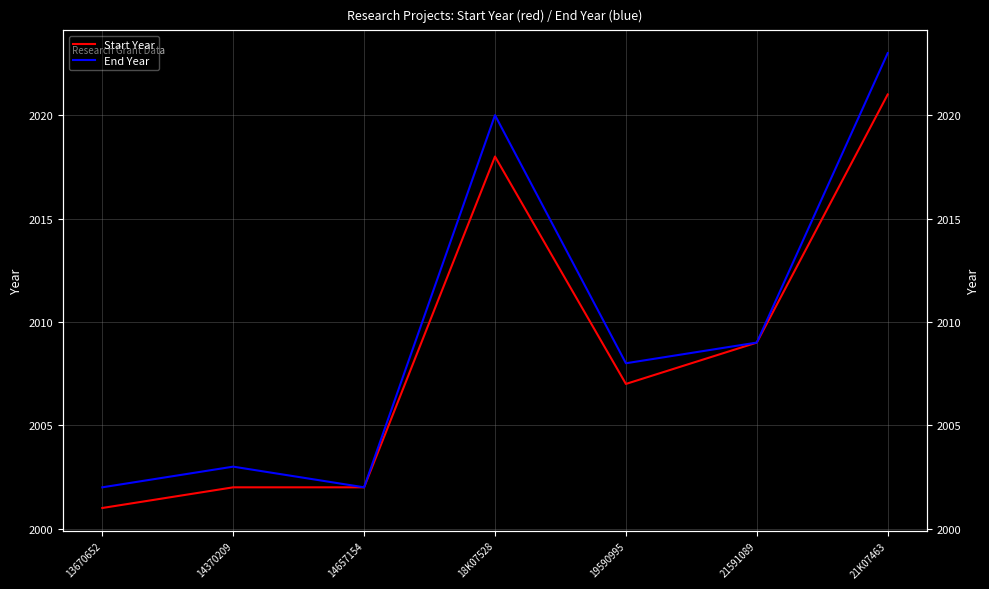

Reading right to left, transcribe all the data shown in this chart.

Start Year: 2021	2009	2007	2018	2002	2002	2001
End Year: 2023	2009	2008	2020	2002	2003	2002